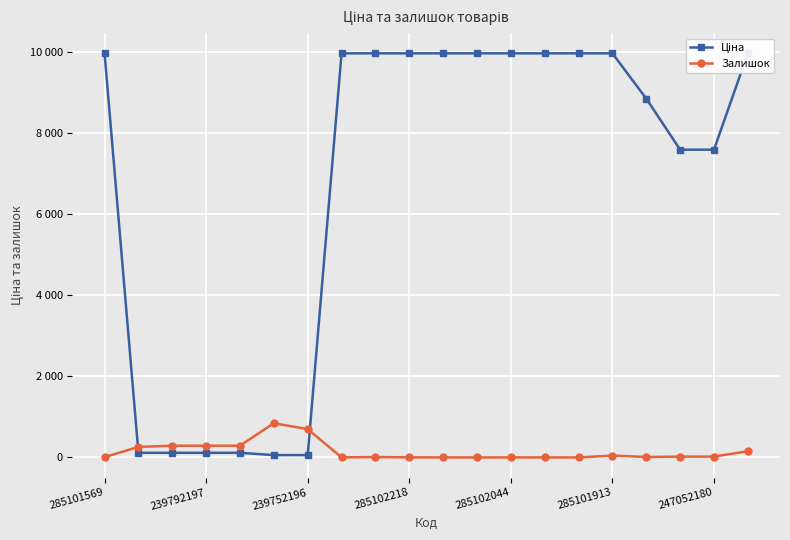

What is the label of the 4th point from the right?

16